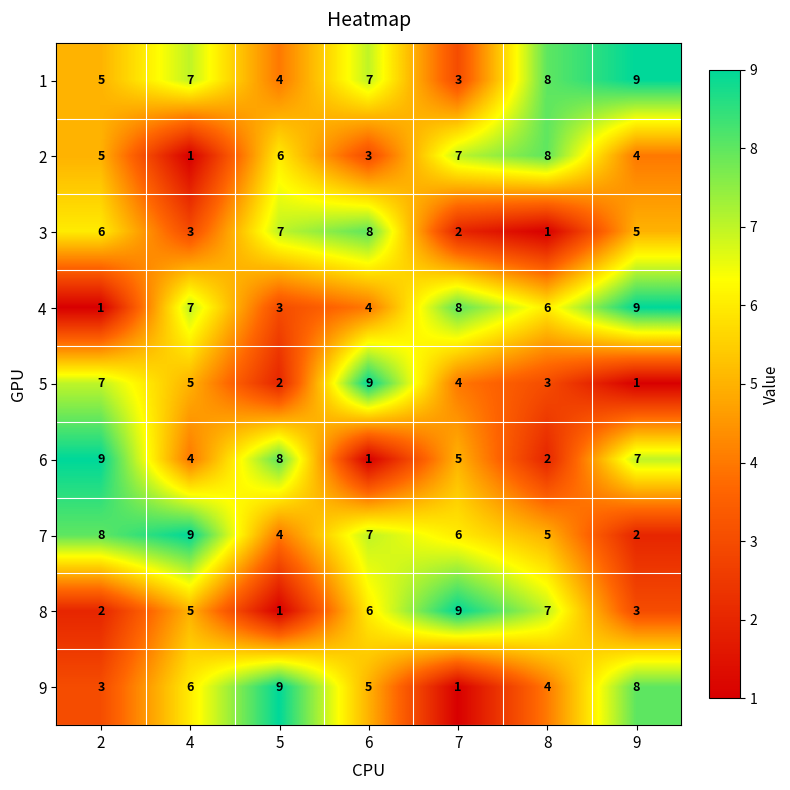

What is the maximum value shown in the chart?

9